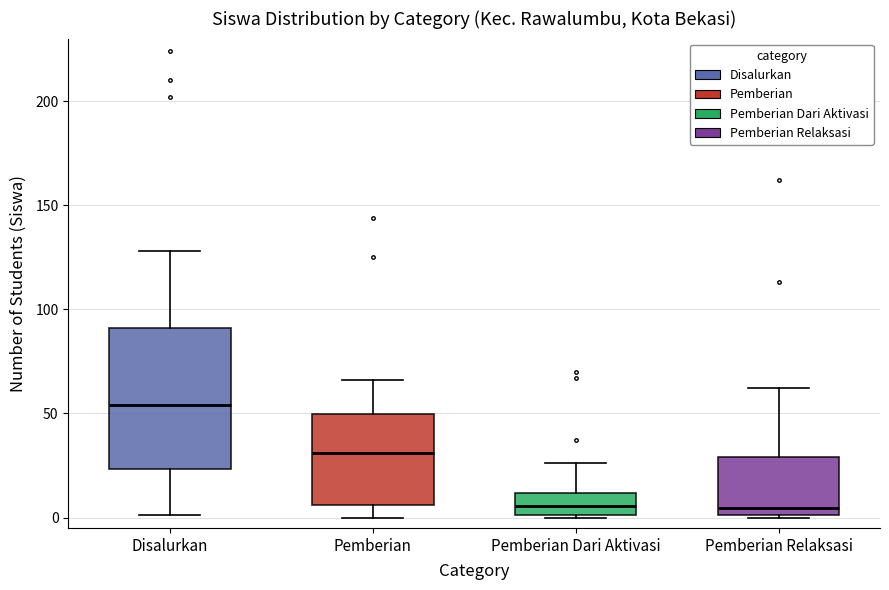

Which box is the tallest, from its lower edge to its upper edge?

Disalurkan